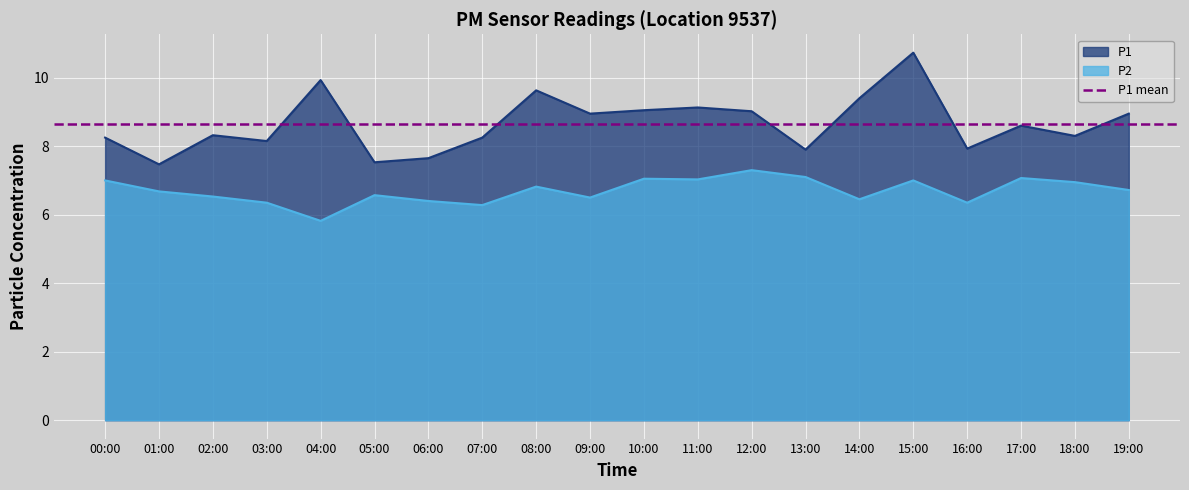

Rank the series by their average value, from lowest to highest.

P2, P1